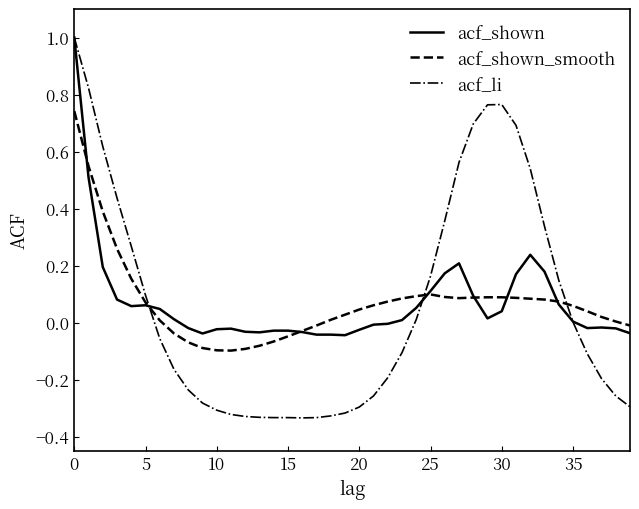

What is the maximum value shown in the chart?

1.0